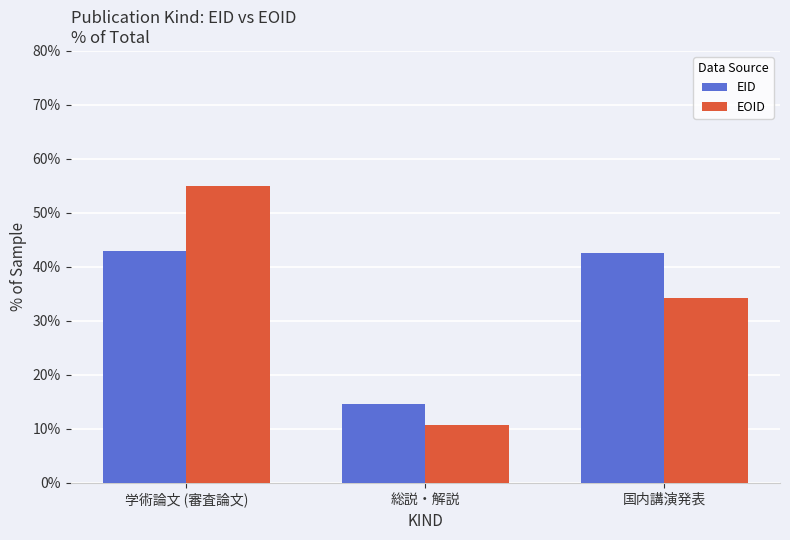

What is the difference between the EOID values at 学術論文 (審査論文) and 総説・解説?

44.2